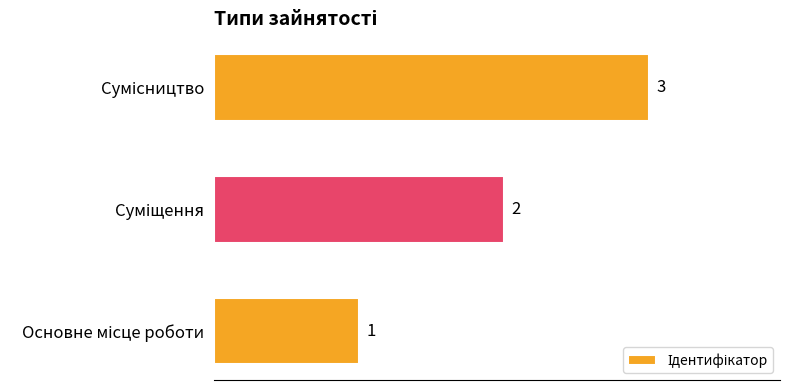

How many values are between 1 and 3?

3